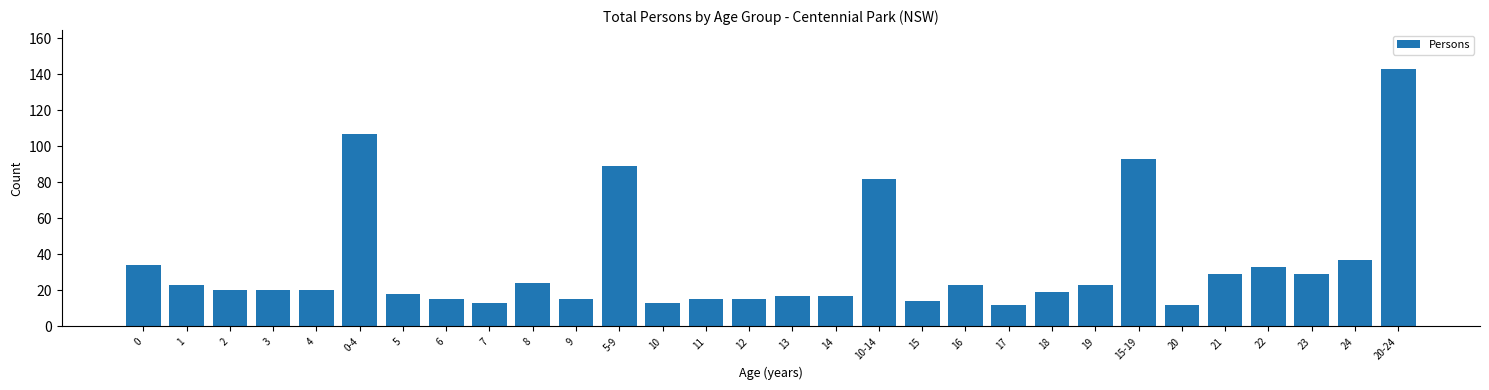

Reading right to left, list all the values displayed in this chart.

20-24=143	24=37	23=29	22=33	21=29	20=12	15-19=93	19=23	18=19	17=12	16=23	15=14	10-14=82	14=17	13=17	12=15	11=15	10=13	5-9=89	9=15	8=24	7=13	6=15	5=18	0-4=107	4=20	3=20	2=20	1=23	0=34